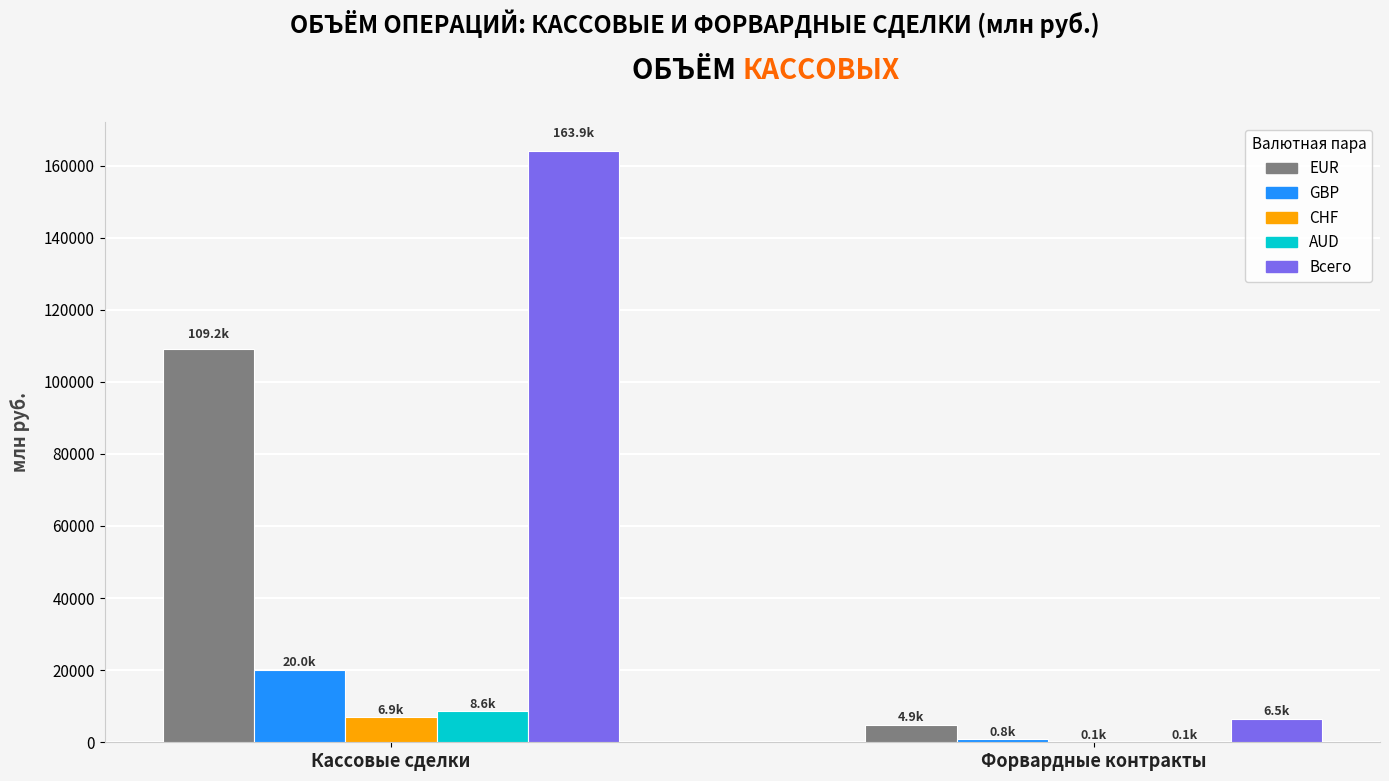

Is it true that CHF equals 6893.1 at Кассовые сделки?

True